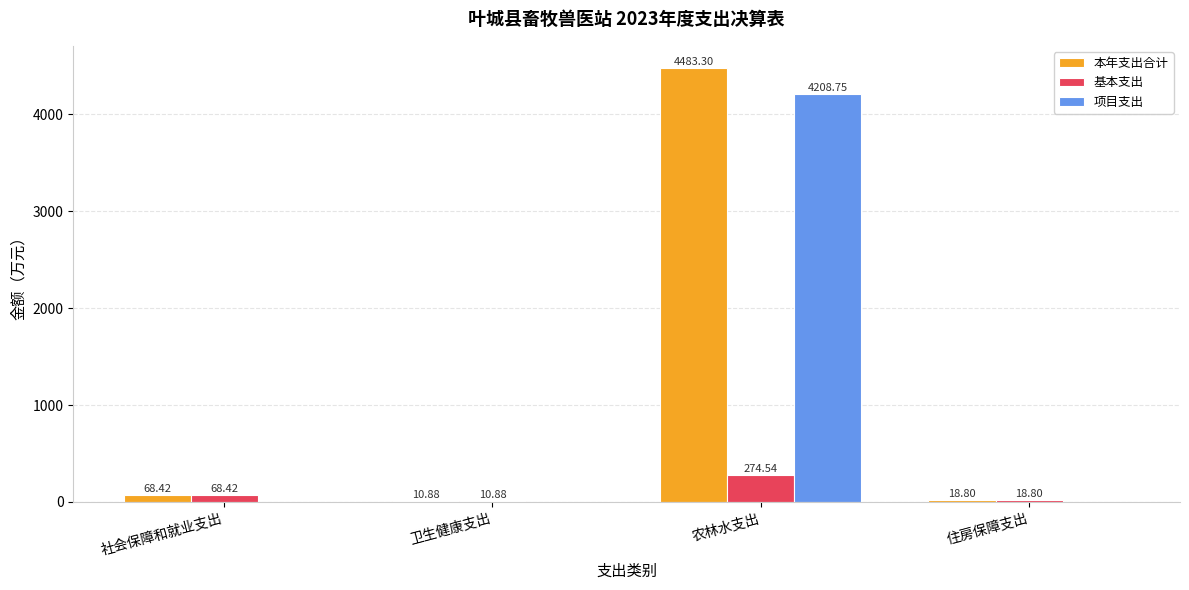

True or false: 基本支出 has a value of 10.9 at 卫生健康支出.

True